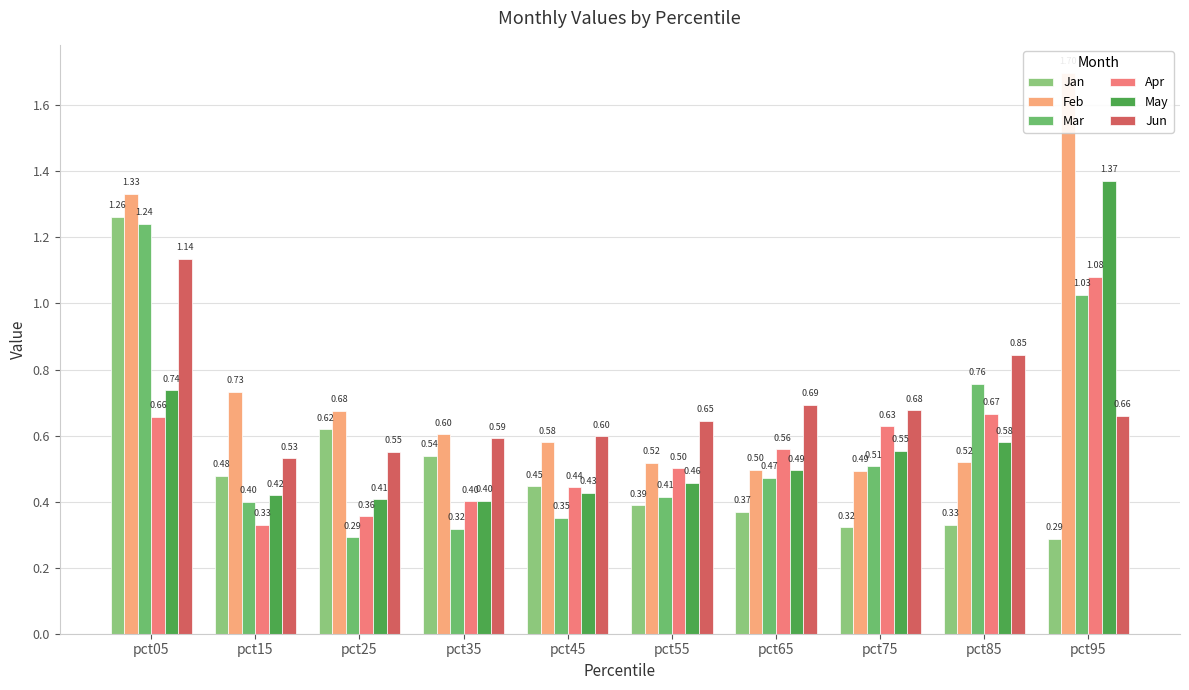

True or false: May has a value of 1.3 at pct05.

False